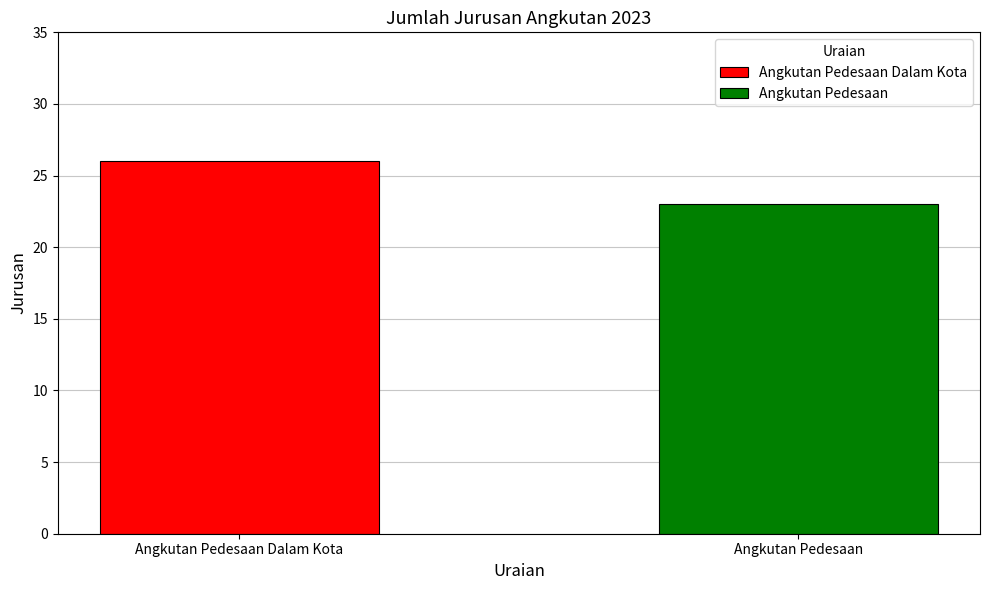

Rank the series by their average value, from lowest to highest.

Angkutan Pedesaan, Angkutan Pedesaan Dalam Kota